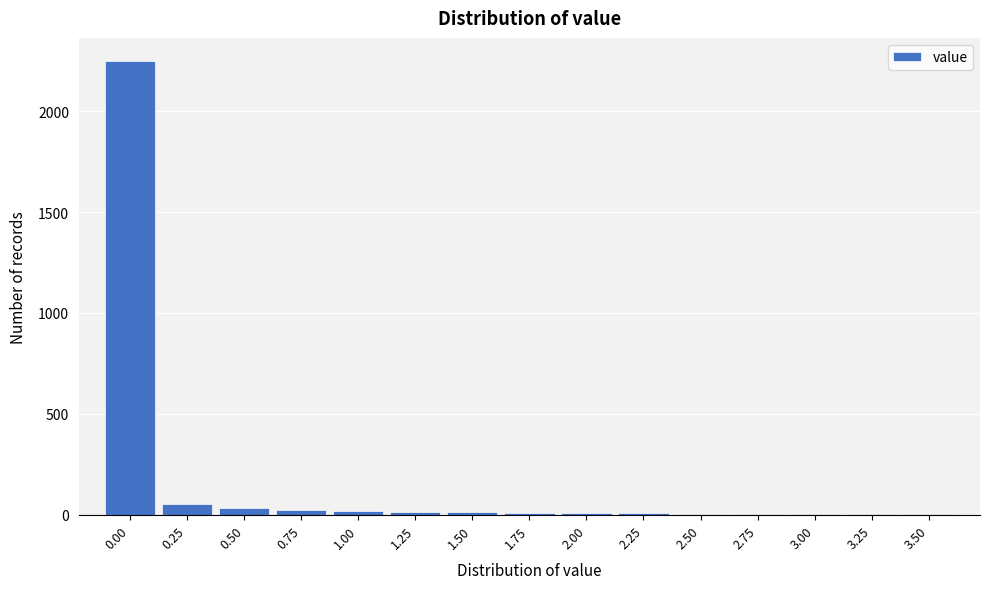

What is the sum of all values?

2451